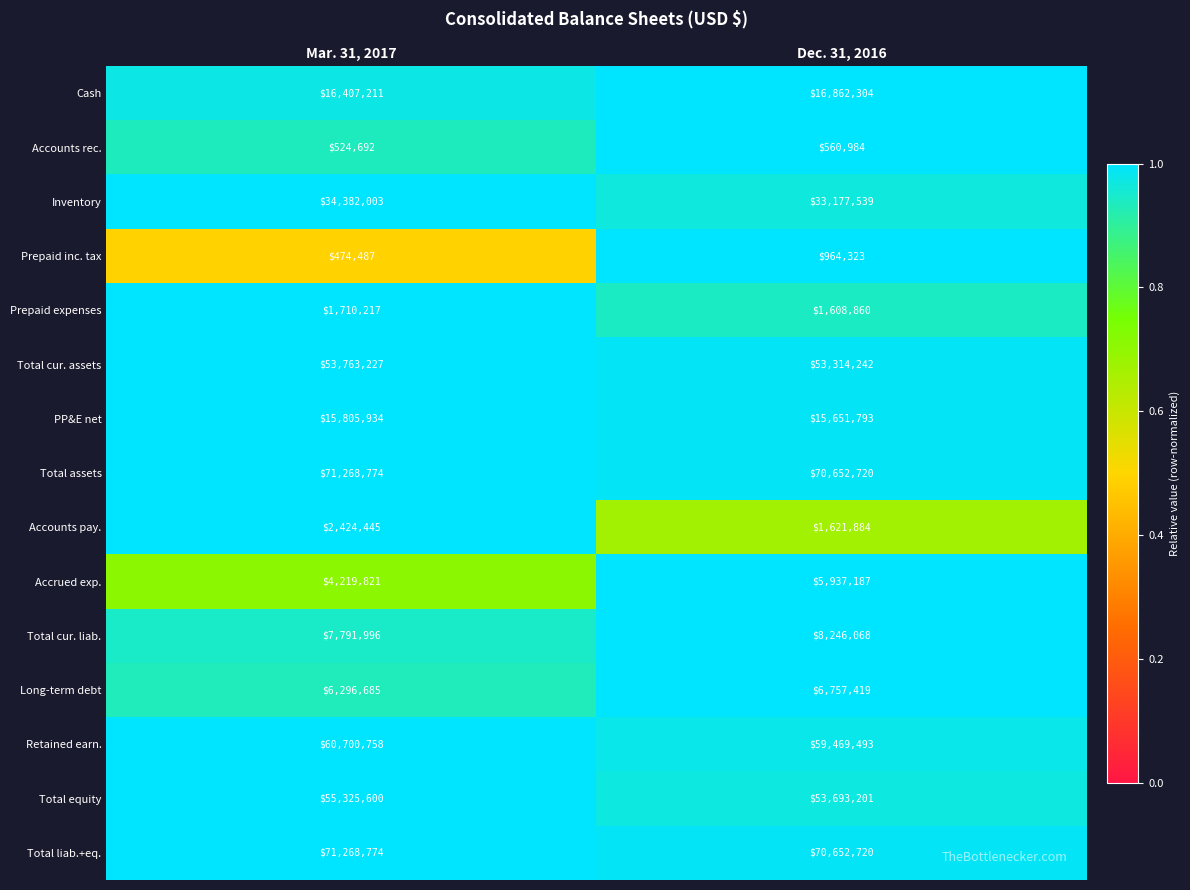

Between Mar. 31, 2017 and Dec. 31, 2016, which series saw the biggest shift?

Accrued exp.